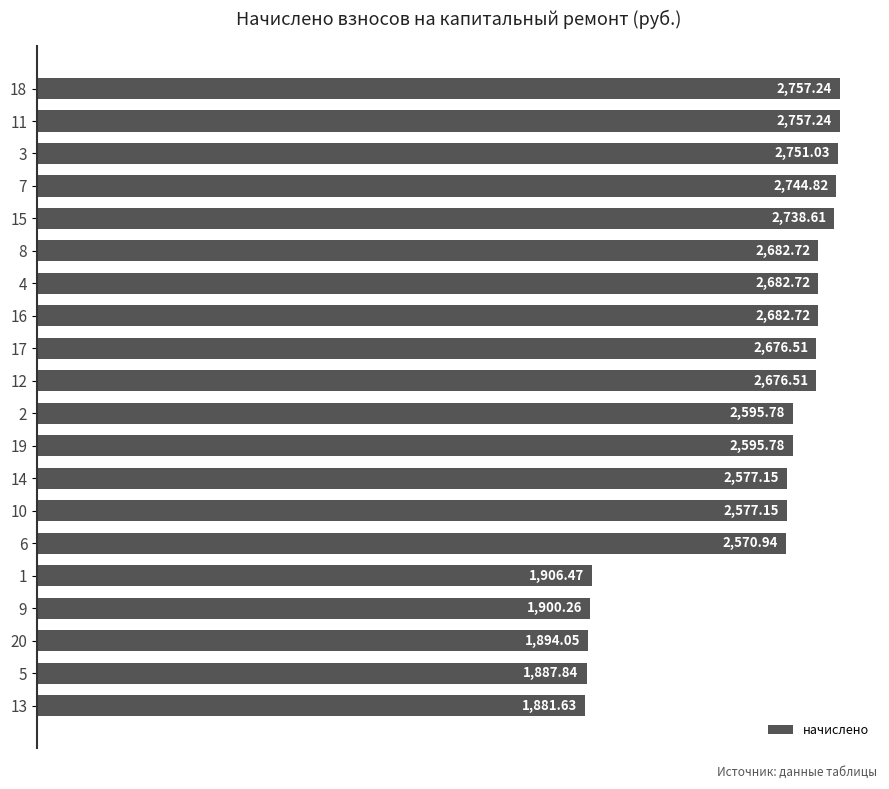

Approximately how many times larger is the value at 9 compared to 2?

0.7